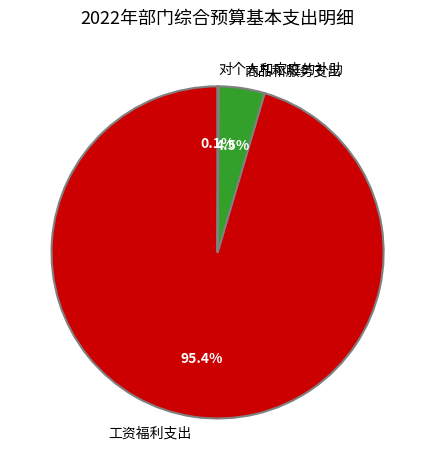

What is the total percentage of 工资福利支出 and 商品和服务支出?

99.9%